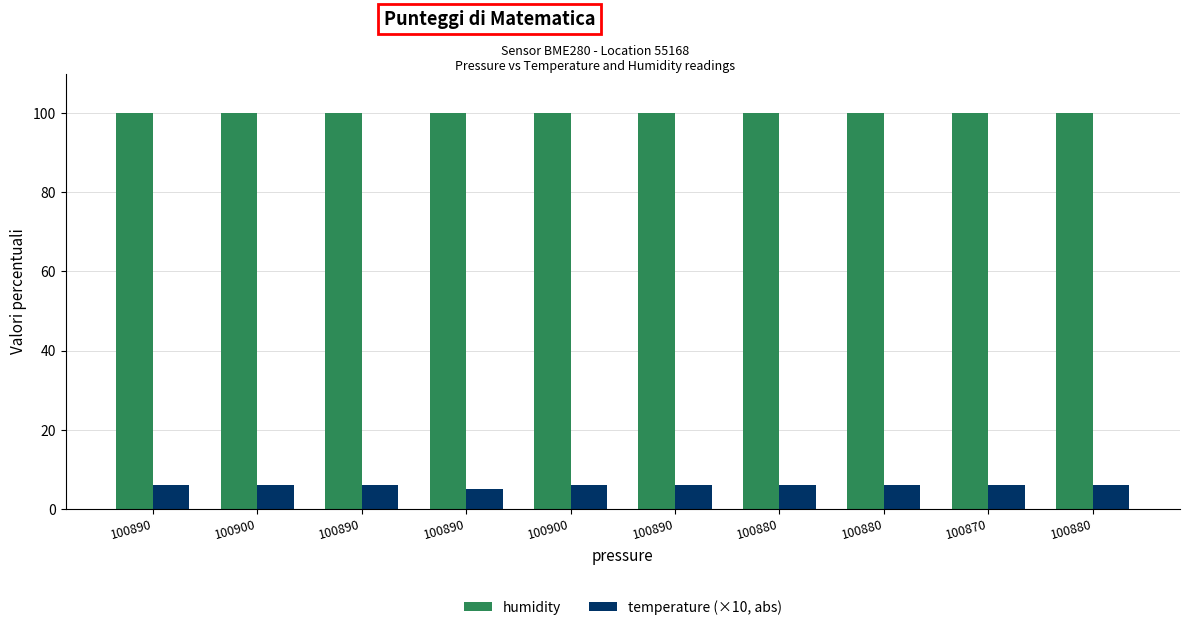

Reading left to right, what are all the values shown in this chart?

humidity: 100	100	100	100	100	100	100	100	100	100
temperature (×10, abs): 6	6	6	5	6	6	6	6	6	6